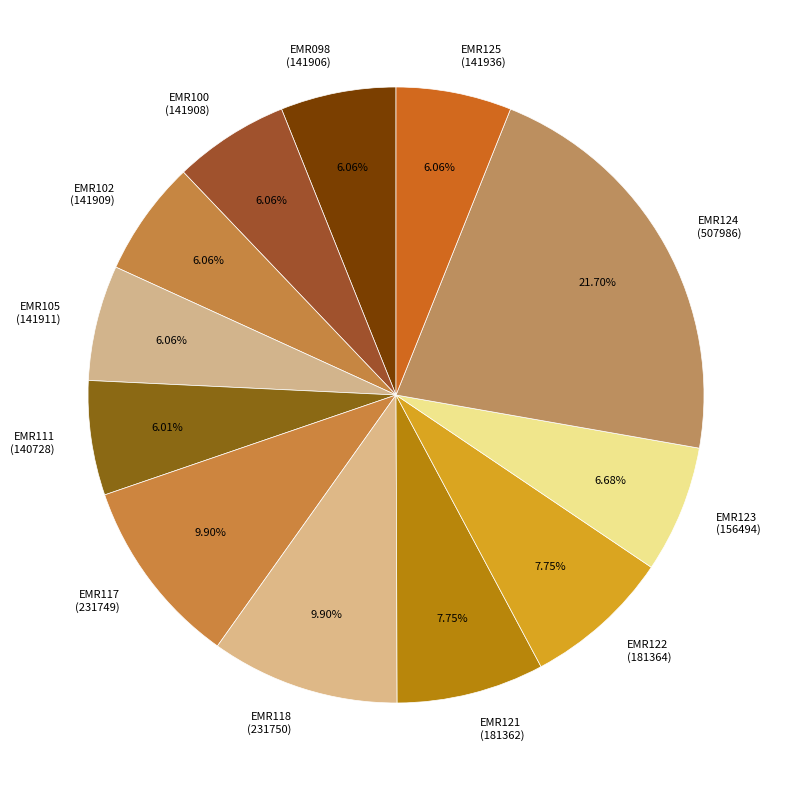

Count the number of slices in the pie.

12